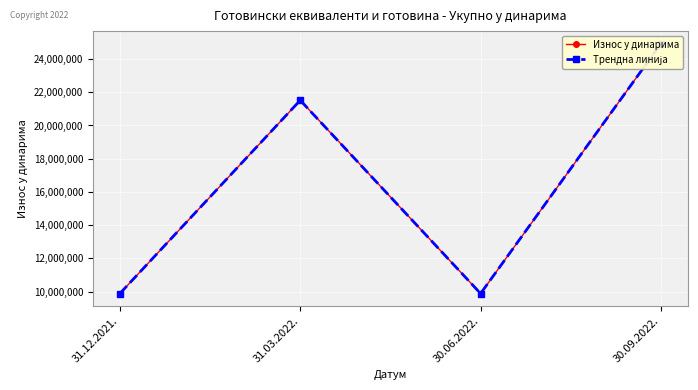

What position from the left is 30.06.2022.?

3